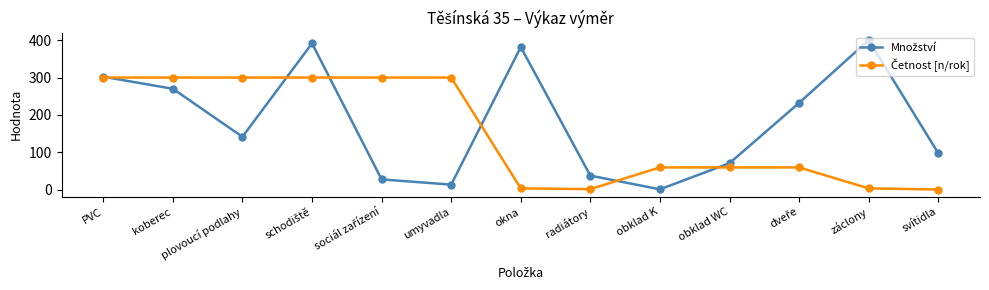

What is the label of the 9th point from the left?

obklad K